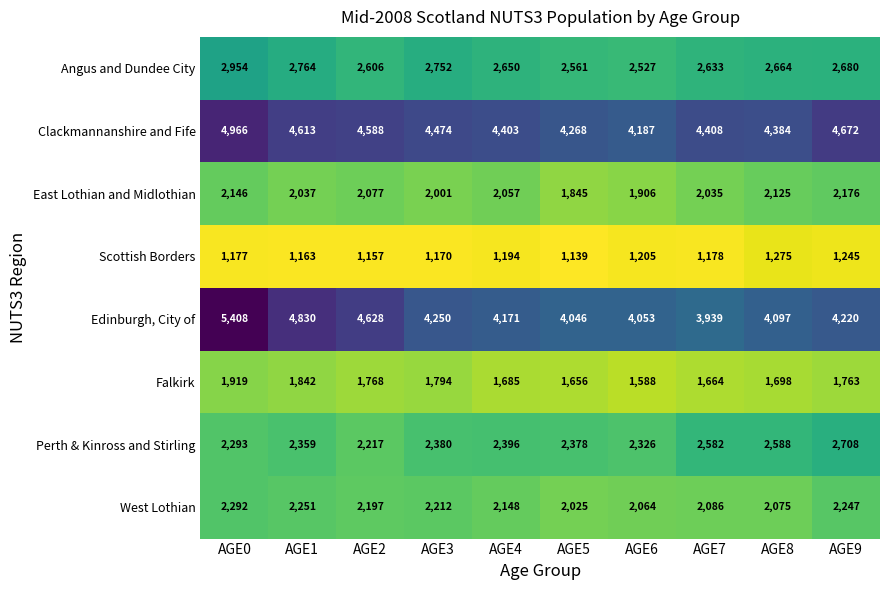

Between AGE0 and AGE7, which series saw the biggest shift?

Edinburgh, City of